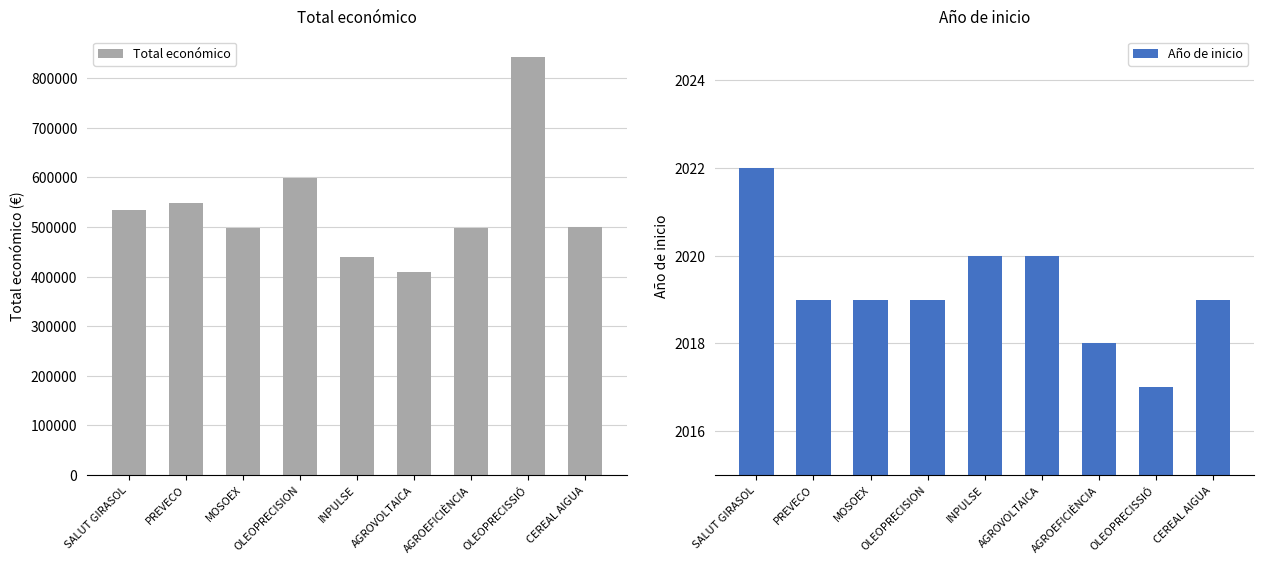

Reading left to right, extract all data points from this chart.

Total económico: 533449	547512	497232	599644	439594	410154	498488	842014	499930
Año de inicio: 2022	2019	2019	2019	2020	2020	2018	2017	2019